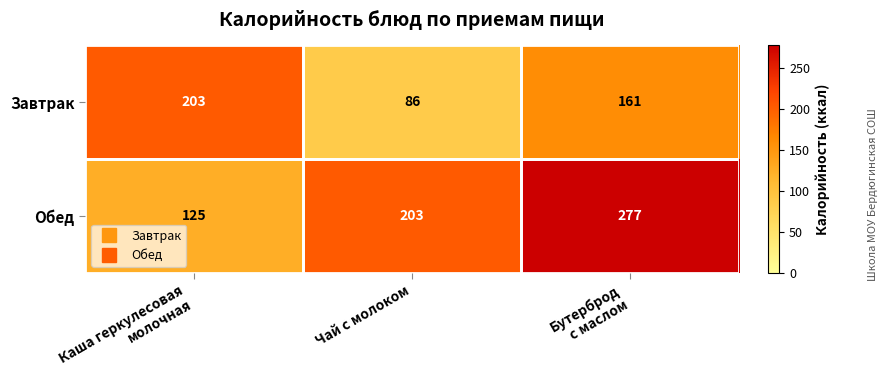

How many Завтрак values are between 86 and 203?

3